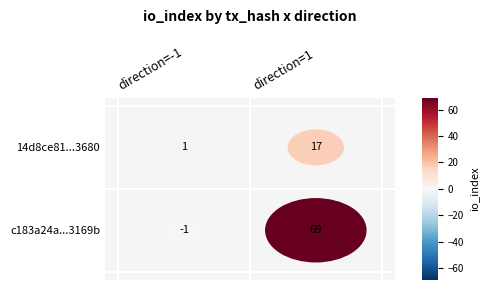

Which has a higher value, 1 or 0?

1